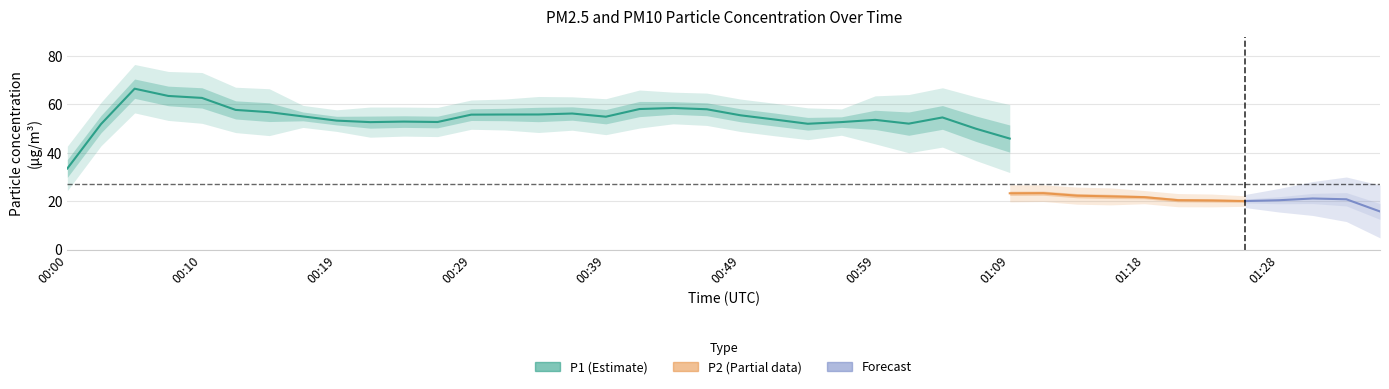

Which series has the largest total across all categories?

P1